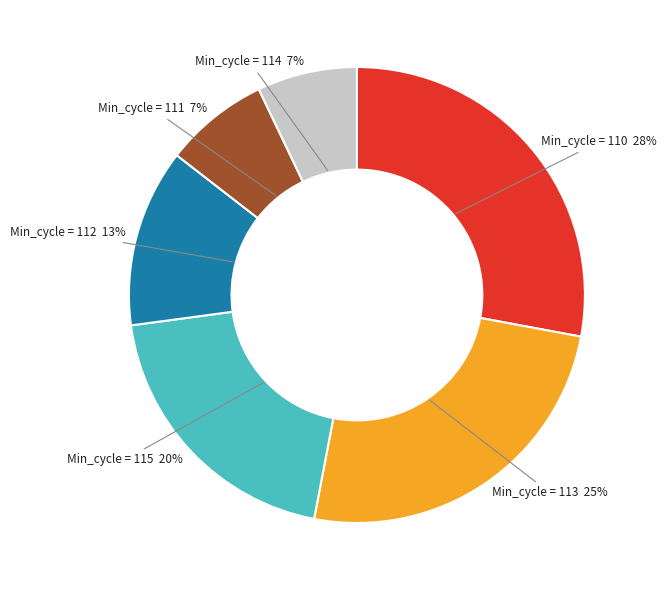

Count the number of slices in the pie.

6